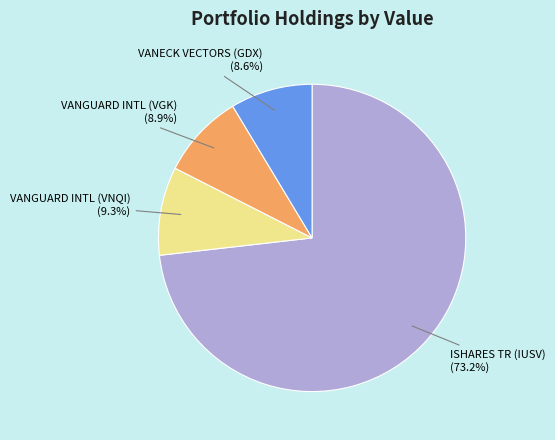

To the nearest percent, what is the combined percentage of VANECK VECTORS (GDX) and VANGUARD INTL (VGK)?

18%